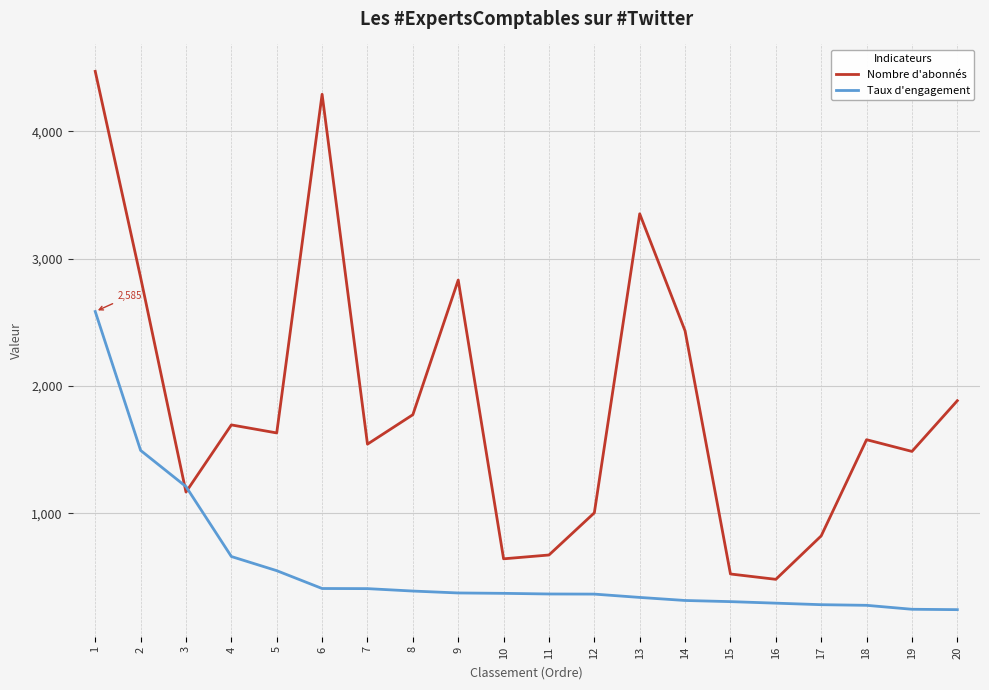

What is the greatest value displayed?

4470